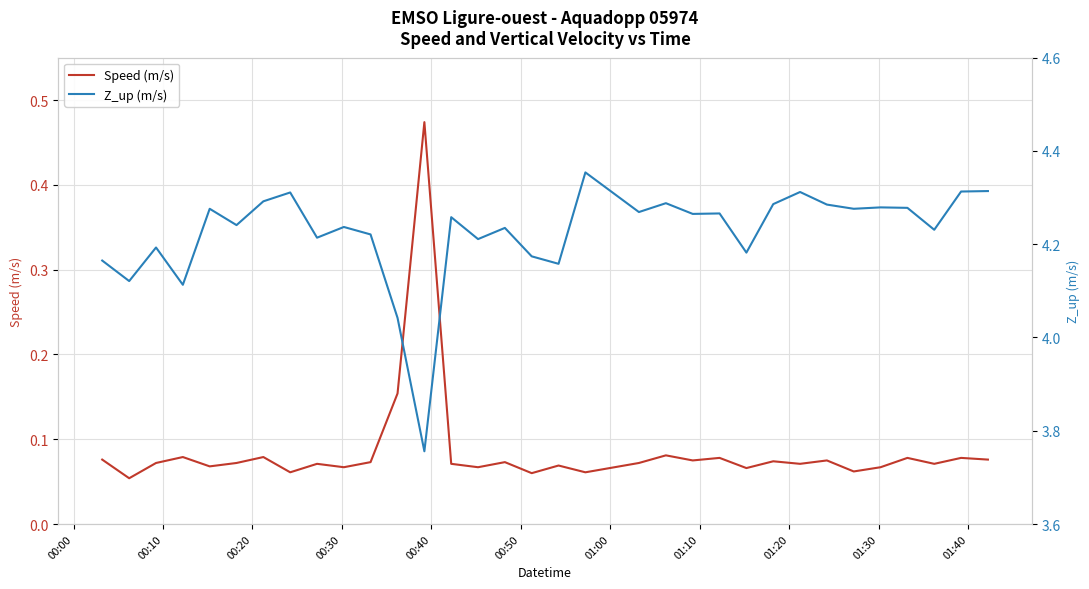

What is the highest value of the Z_up (m/s) series?

4.4